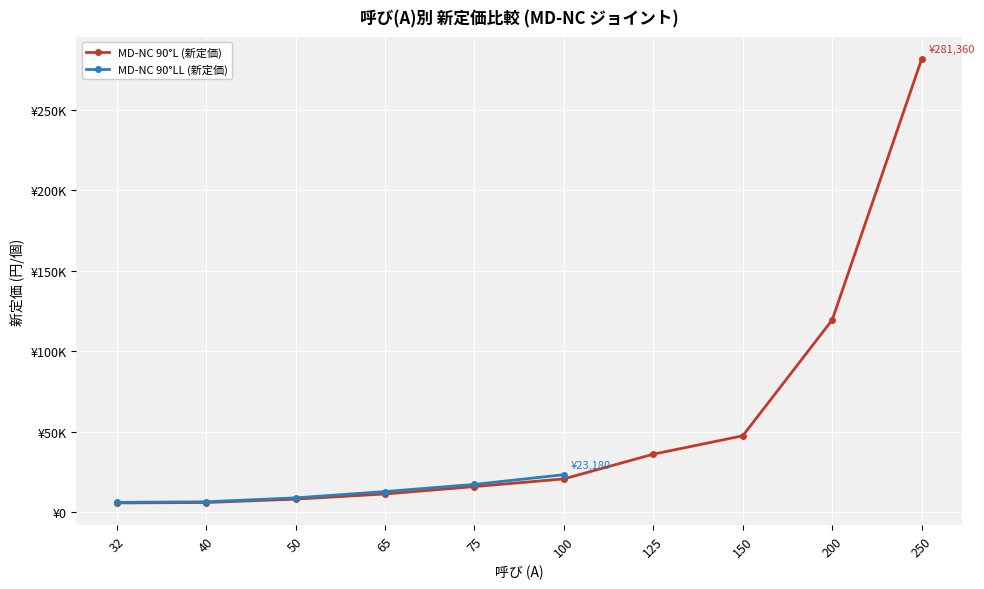

What is the sum of the values at 150 and 50?

55330